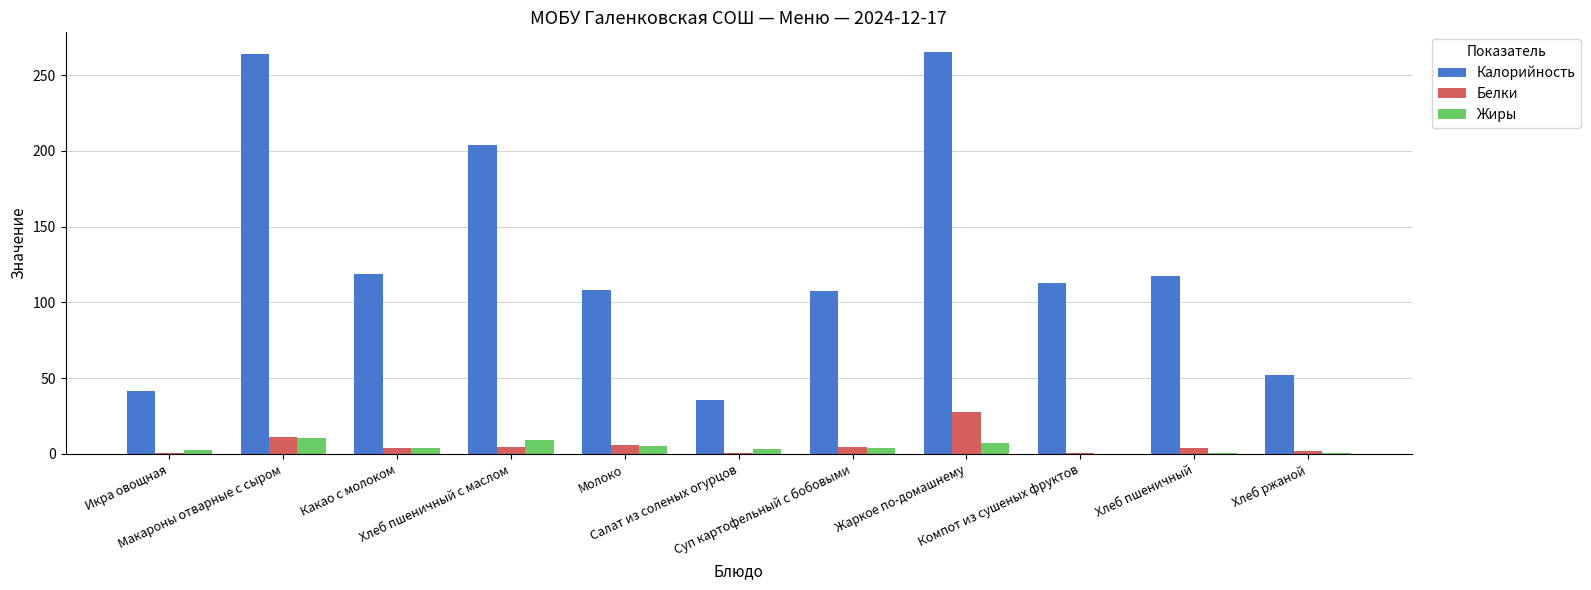

Which series has the largest total across all categories?

Калорийность